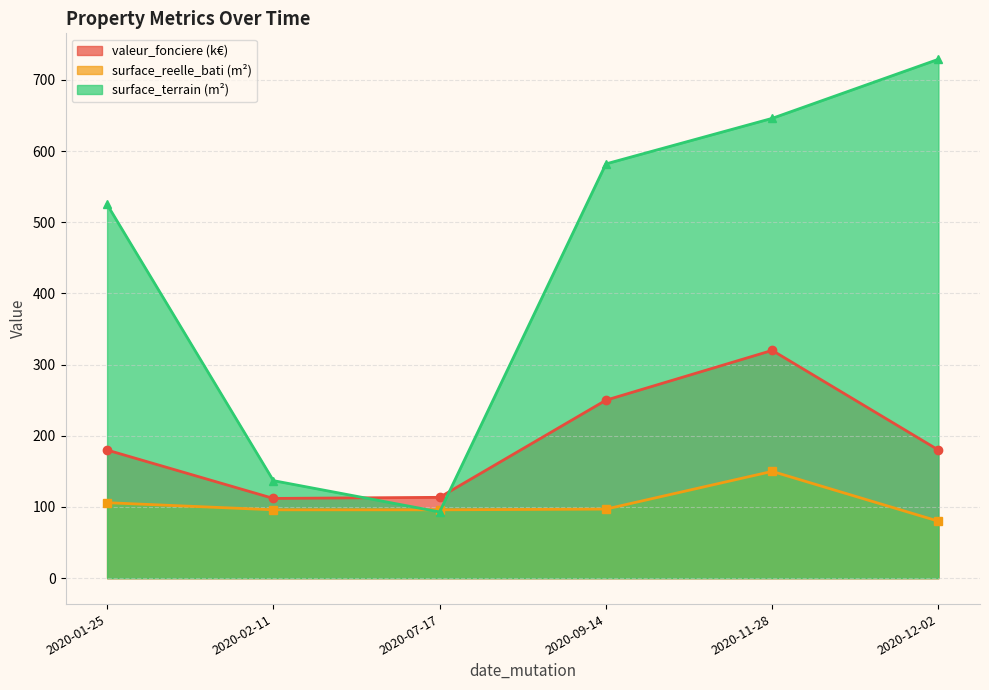

What is the difference between the maximum and minimum values in the surface_terrain series?

636.0